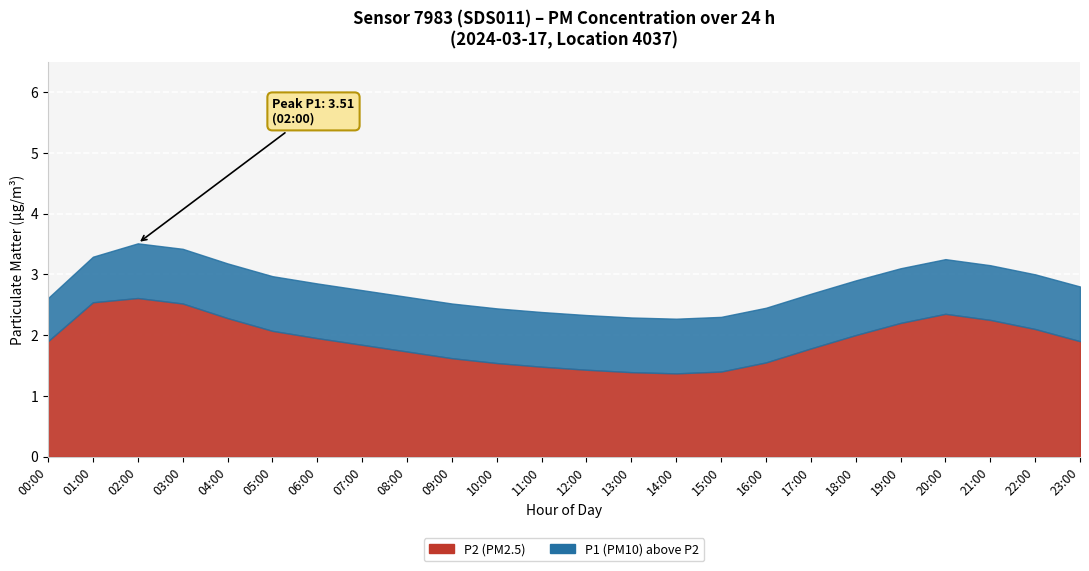

Which series has the widest spread of values?

P1